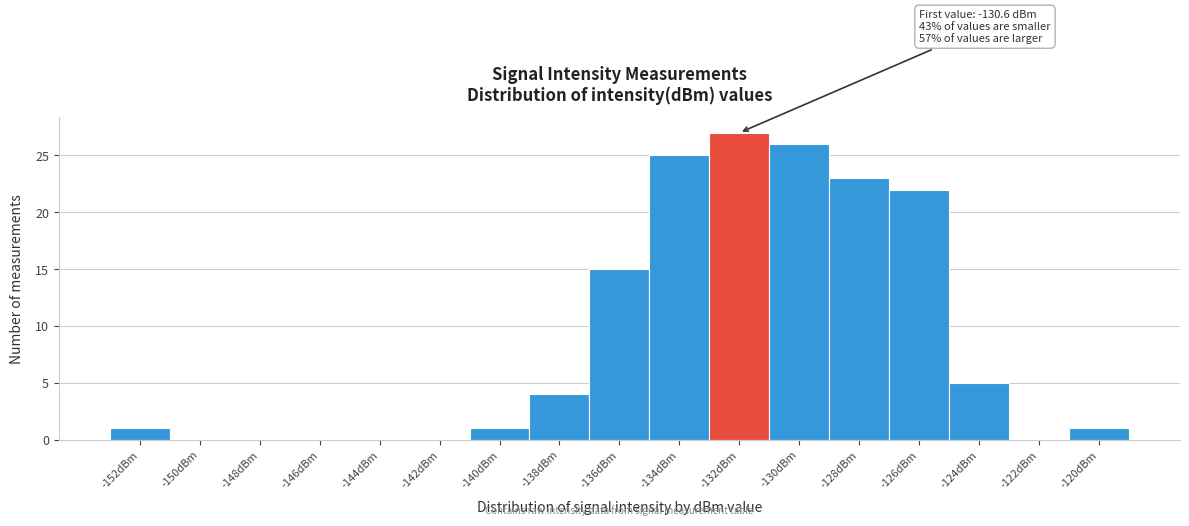

Reading left to right, list all the values displayed in this chart.

-152dBm=1	-150dBm=0	-148dBm=0	-146dBm=0	-144dBm=0	-142dBm=0	-140dBm=1	-138dBm=4	-136dBm=15	-134dBm=25	-132dBm=27	-130dBm=26	-128dBm=23	-126dBm=22	-124dBm=5	-122dBm=0	-120dBm=1